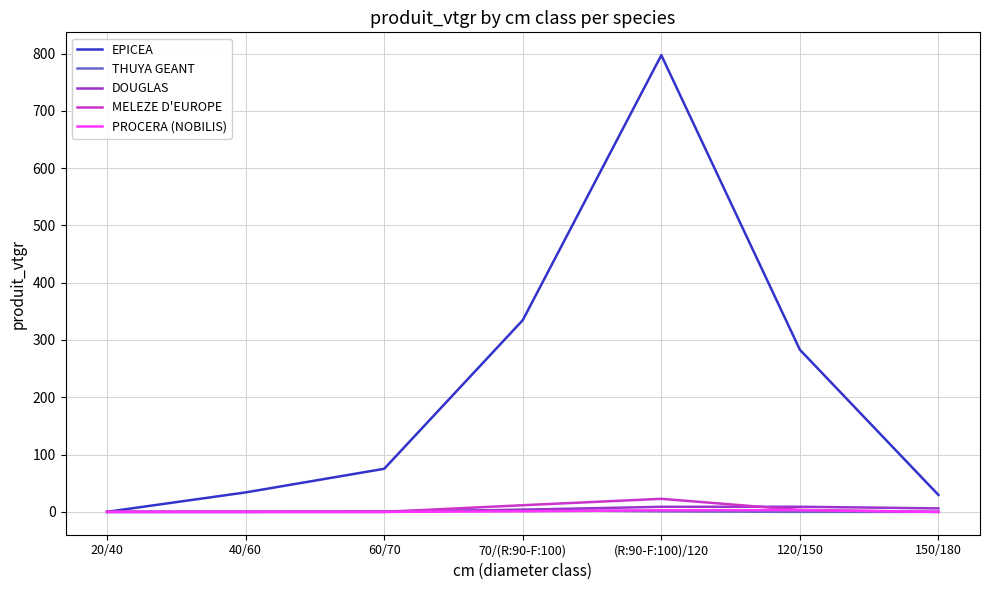

Where is EPICEA nearest to the value 398?

70/(R:90-F:100)